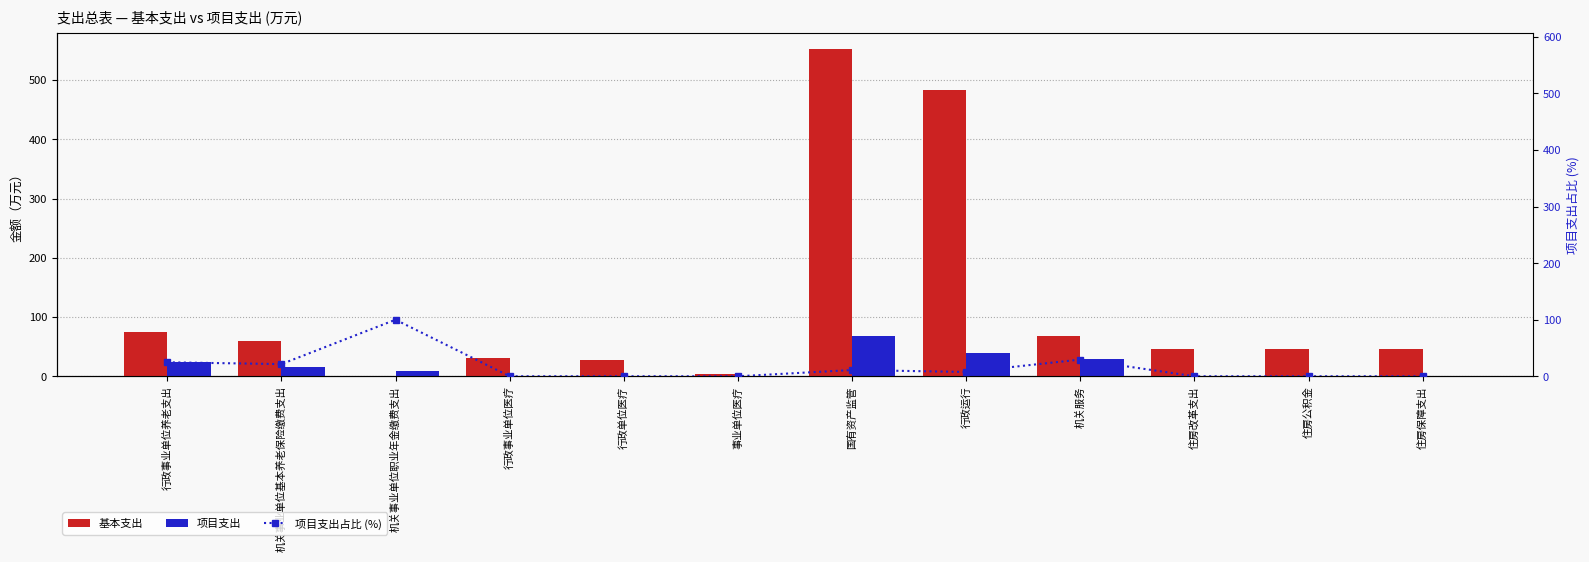

True or false: 项目支出 has a value of 40.0 at 行政运行.

True